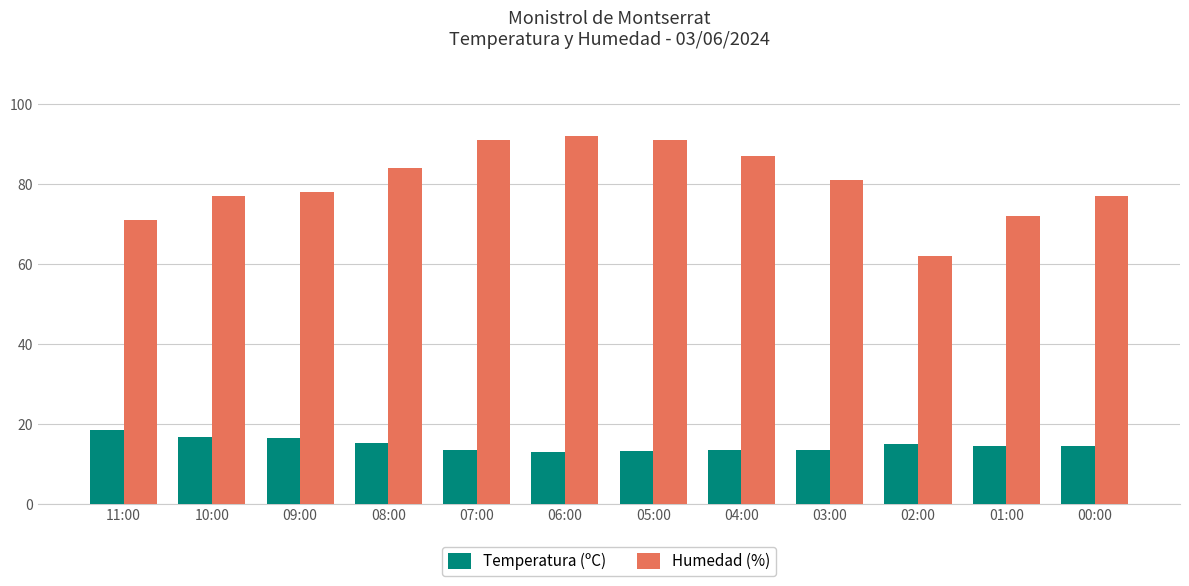

What is the value of the Humedad (%) bar at the 4th from the left?

84.0